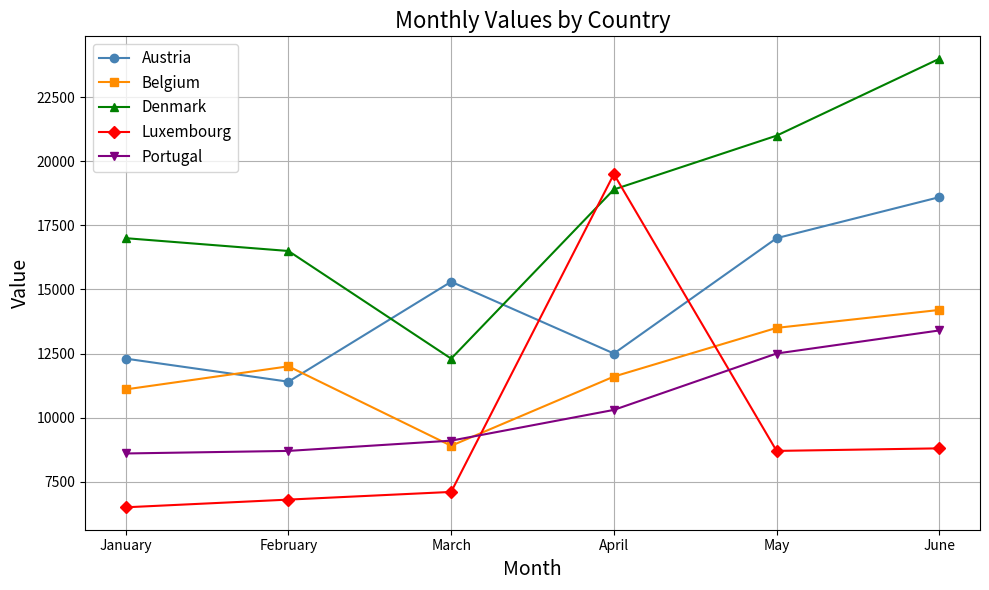

What is the approximate value of Belgium at February, to the nearest 50?

12000